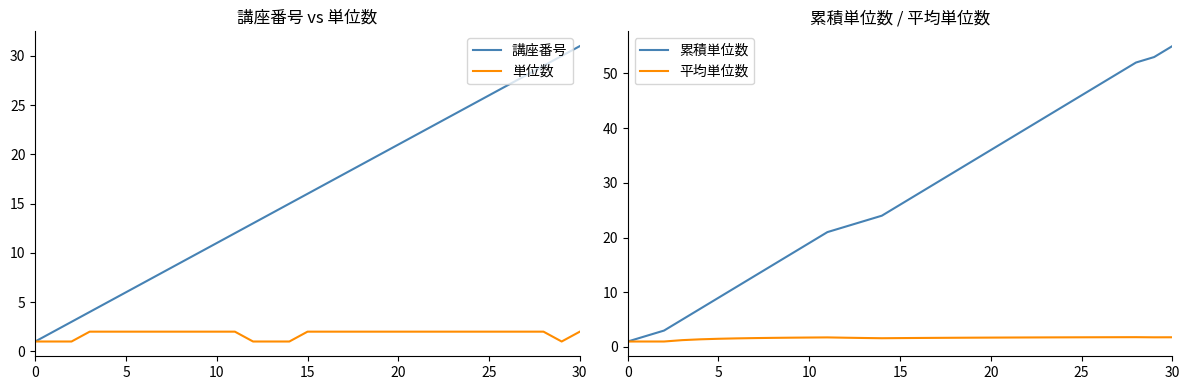

What is the average value of the 講座番号 series?

16